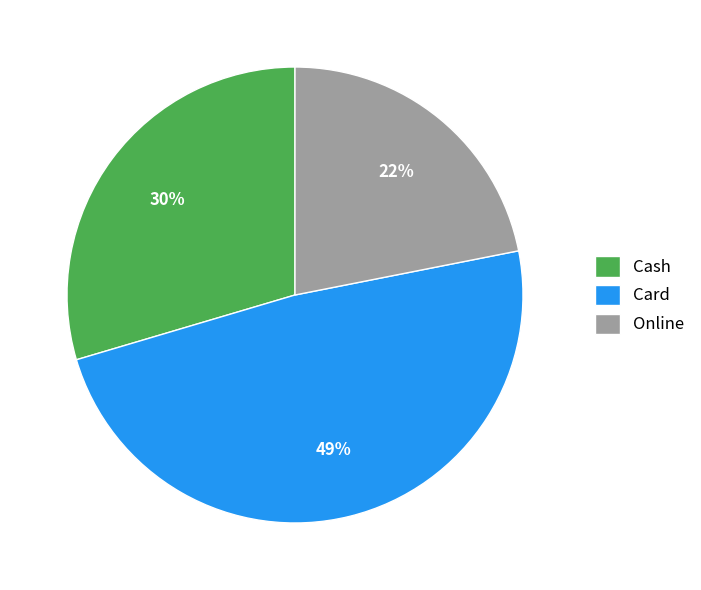

True or false: Online accounts for 7% of the total.

False